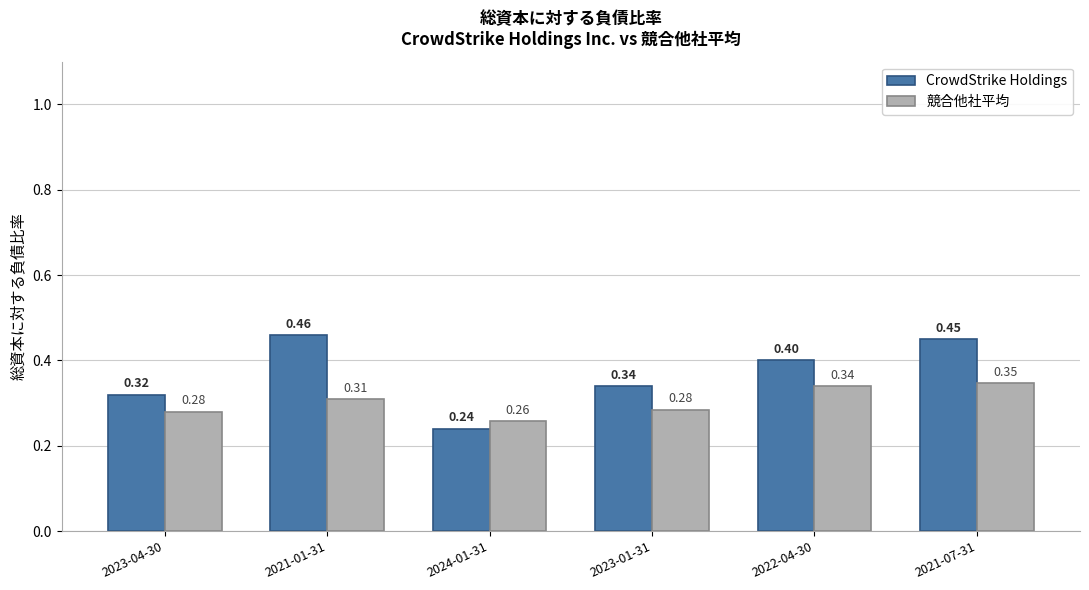

Does the chart contain any negative values?

No